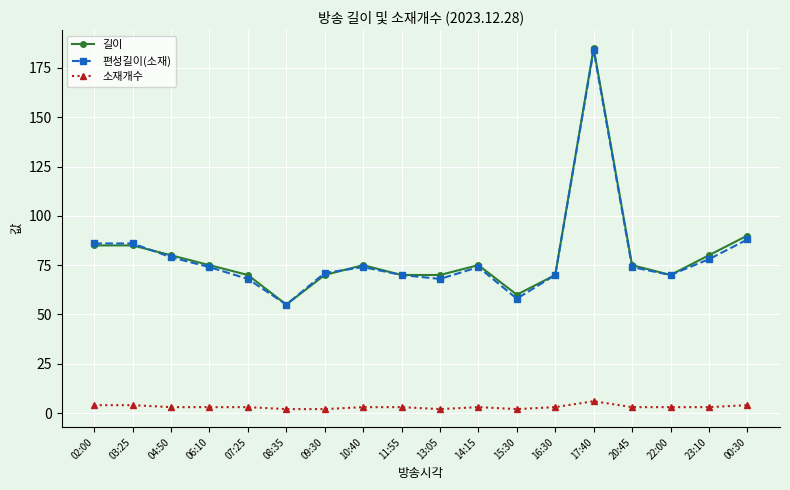

At which category is the sum across all series the highest?

17:40